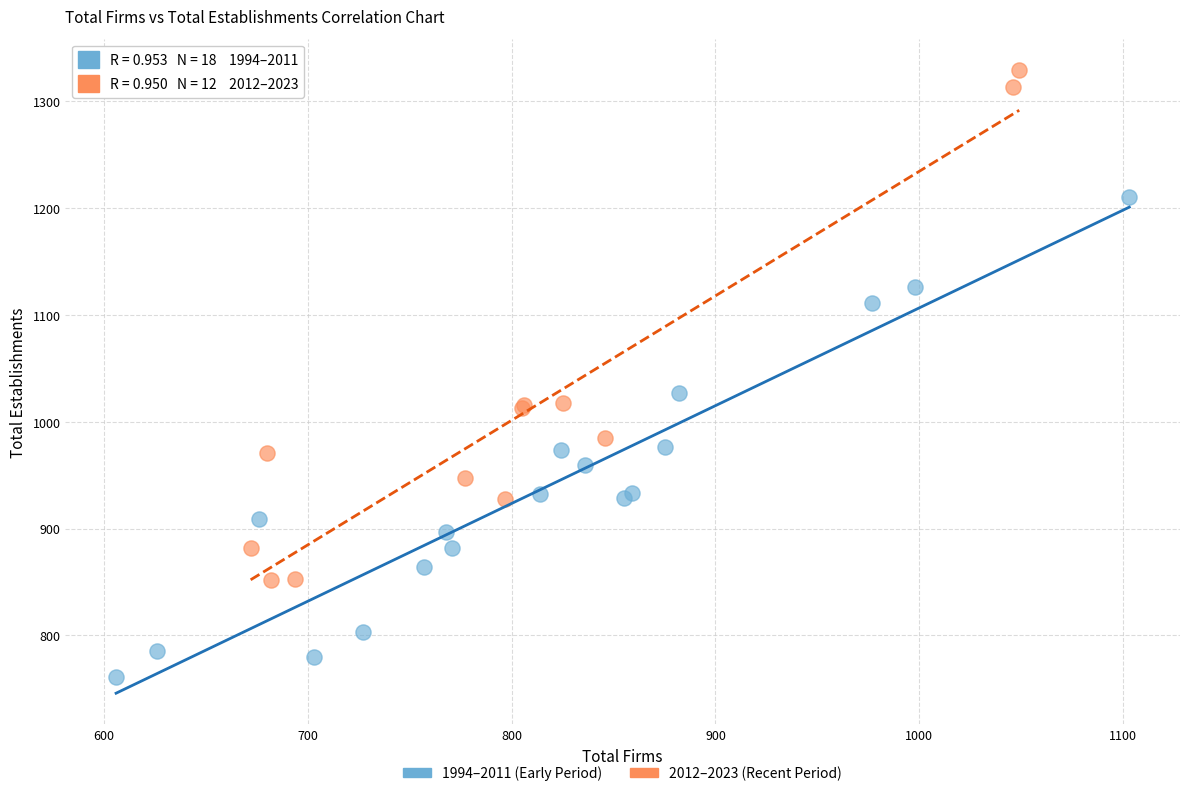

Which series reaches the maximum Y coordinate?

2012–2023 (Recent Period)